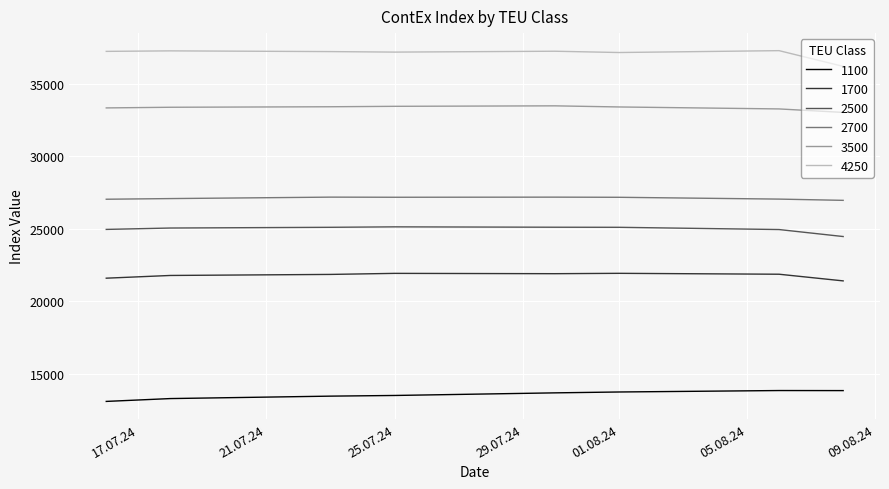

Rank the series by their maximum value, from highest to lowest.

4250, 3500, 2700, 2500, 1700, 1100